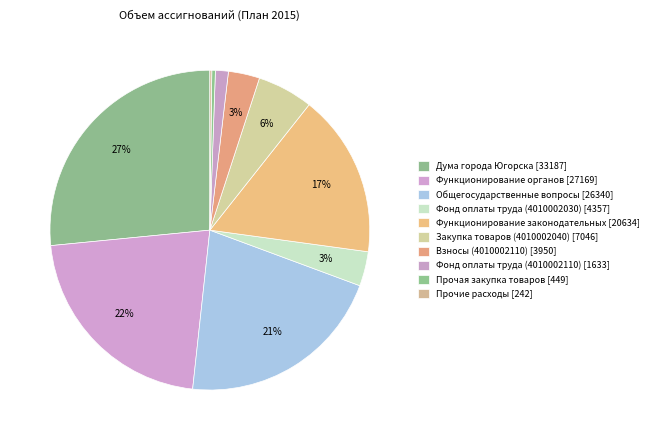

To the nearest percent, what is the difference between the Общегосударственные вопросы and Прочие расходы slice percentages?

21%